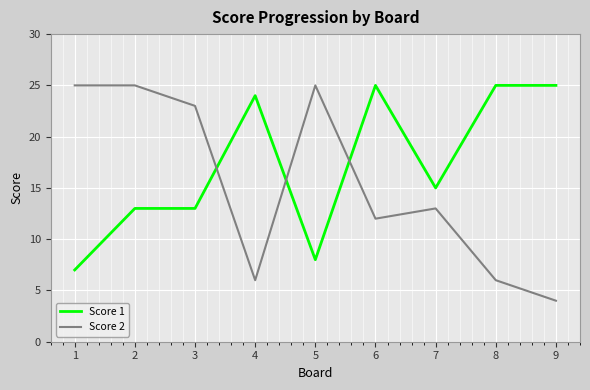

The Score 2 series shows 6 at 4. True or false?

True